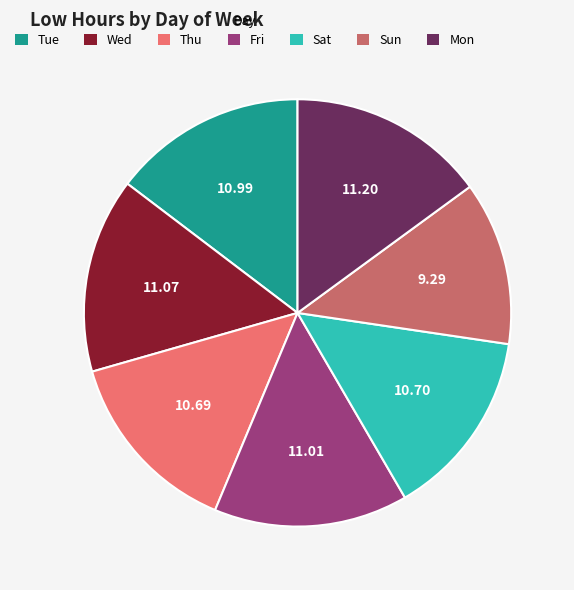

How many slices are in this pie chart?

7